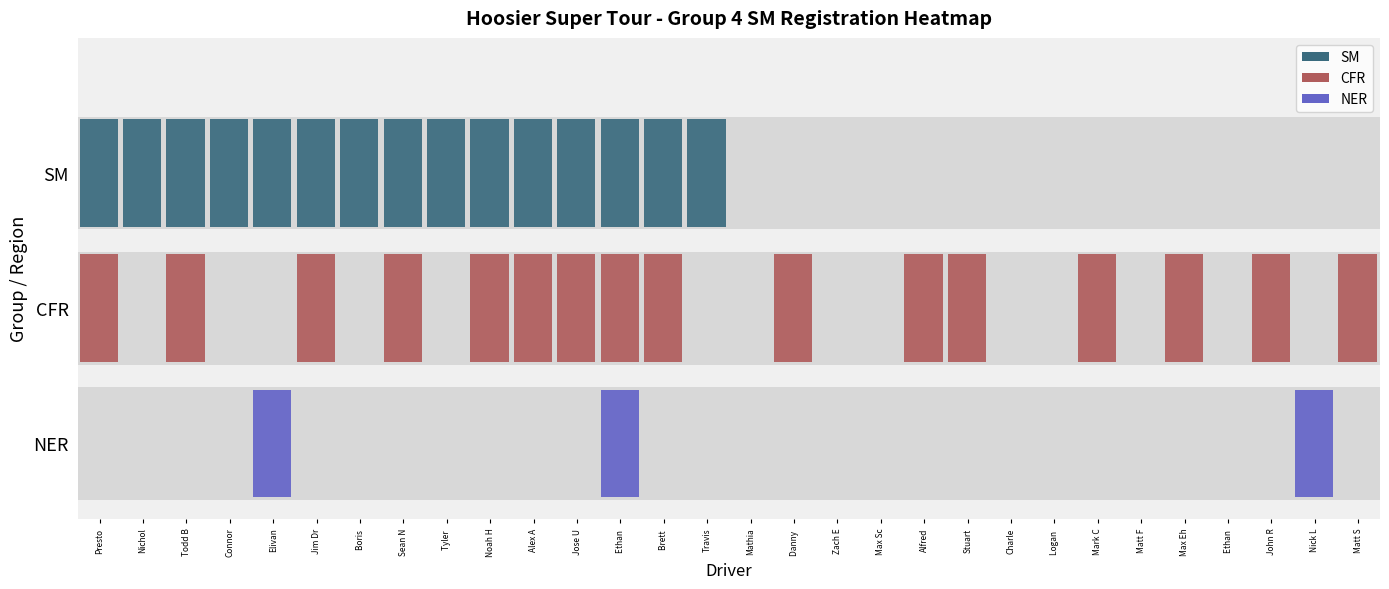

Is the value of NER at Ethan Ayars greater than the value of SM at Connor Zilisch?

No